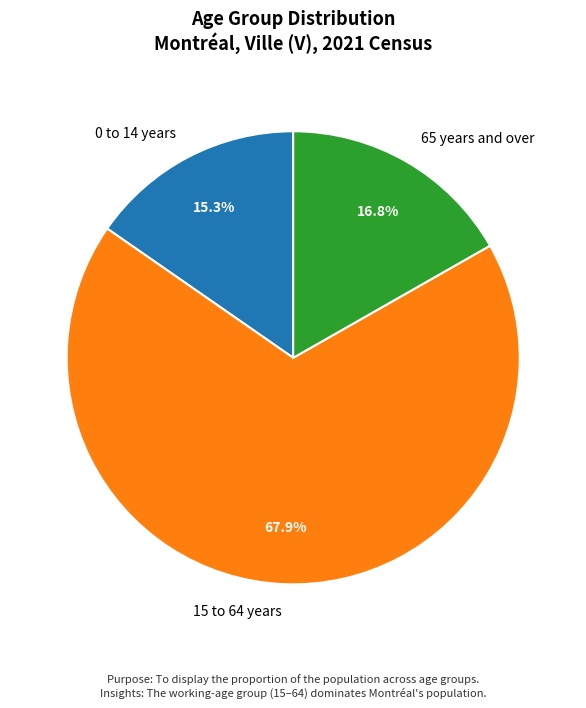

Does 15 to 64 years account for over 50% of the chart?

Yes